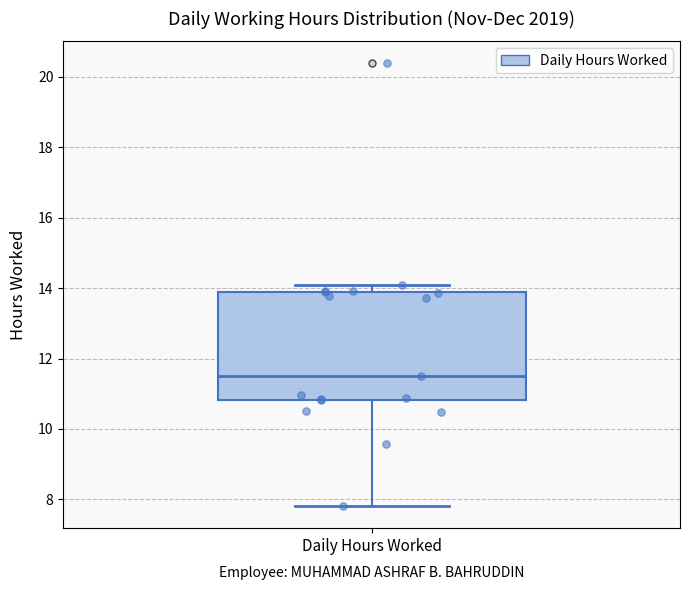

Where is the lower edge of the box for Daily Hours Worked on the y-axis? The values are not printed on the chart, so give them approximately, as read against the axis.

10.8